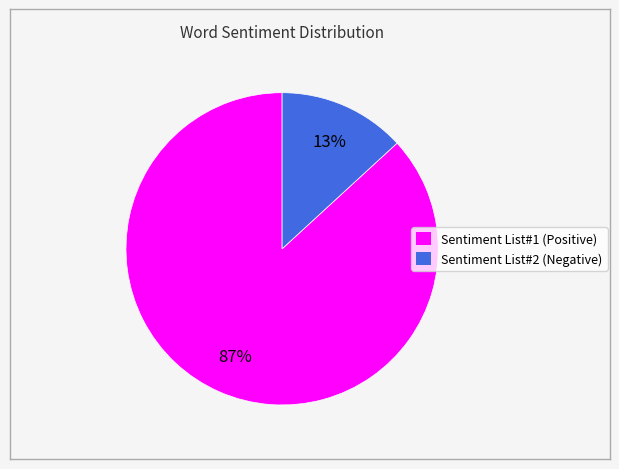

Which slice is the largest?

Sentiment List#1 (Positive)